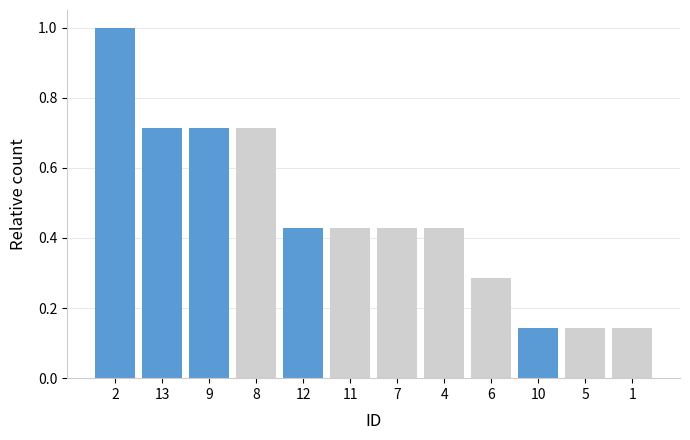

What is the label of the 4th bar from the left?

8